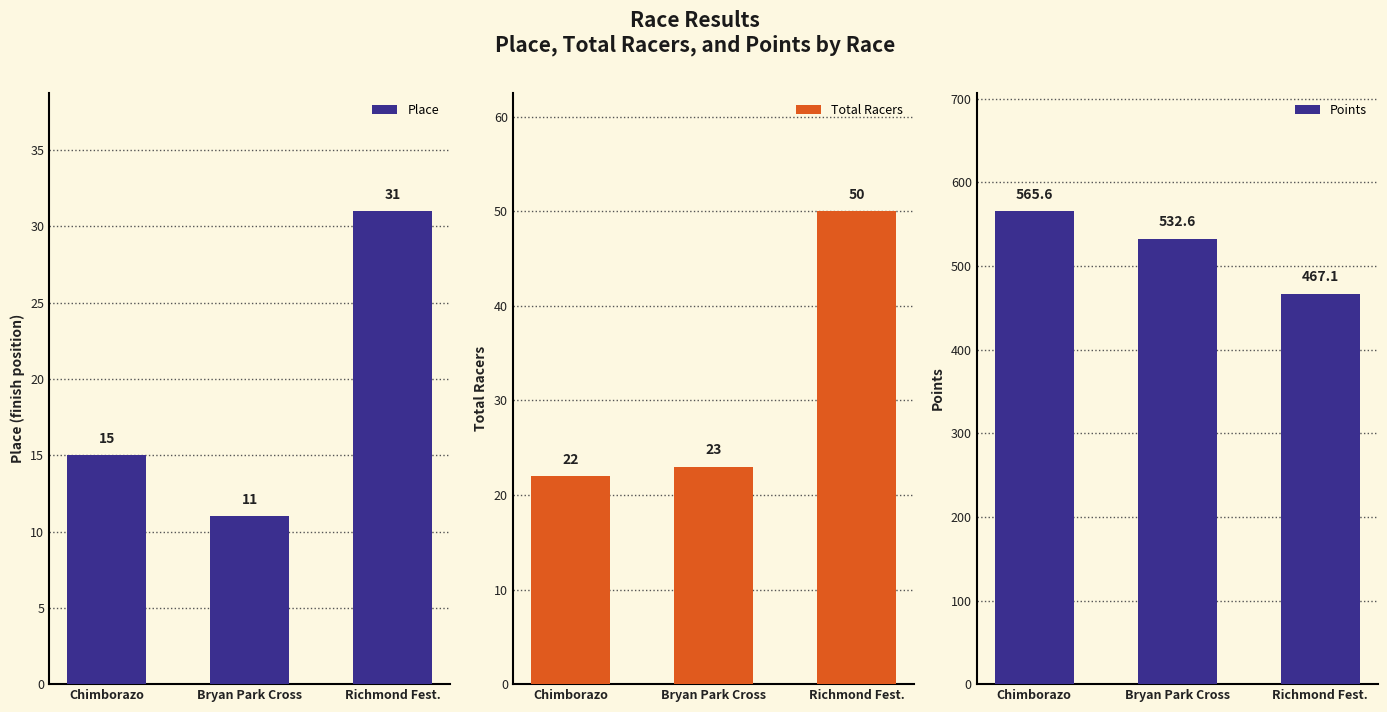

What is the label of the 3rd bar from the left?

Richmond Fest.